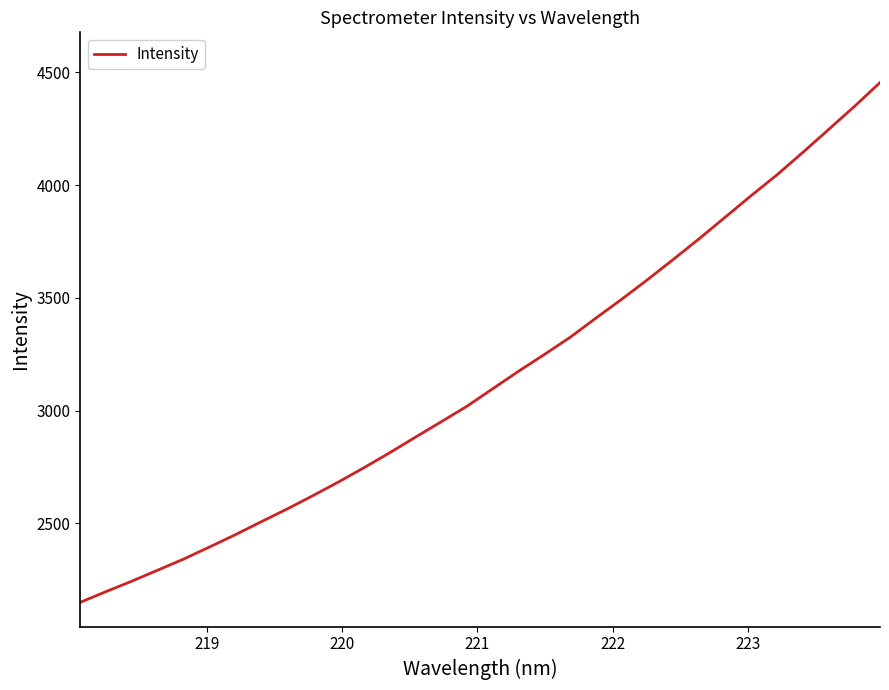

Is this an area chart (filled region under the line)?

No